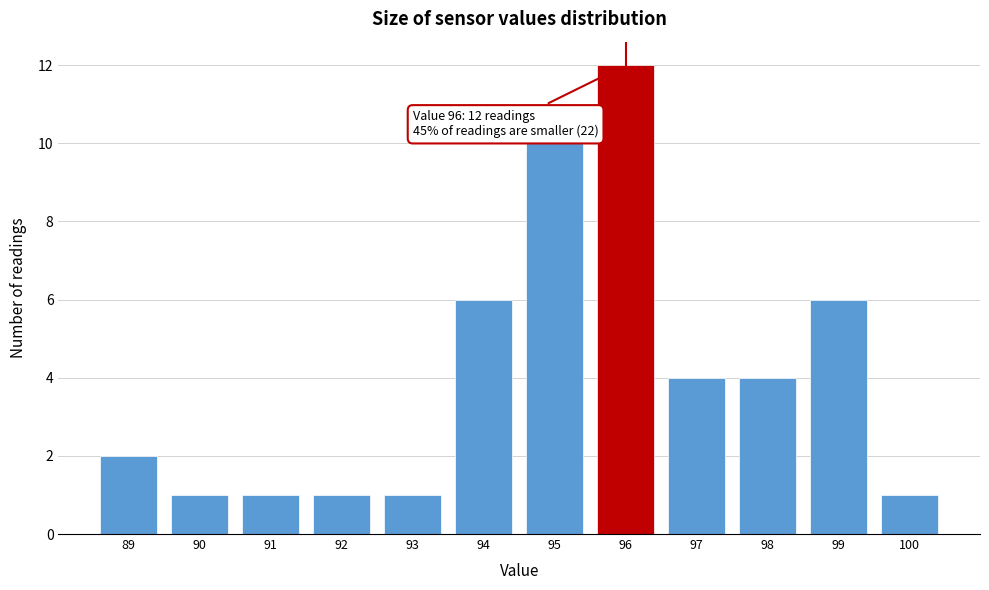

Which range on the x-axis has the tallest bar?

95.5 to 96.5